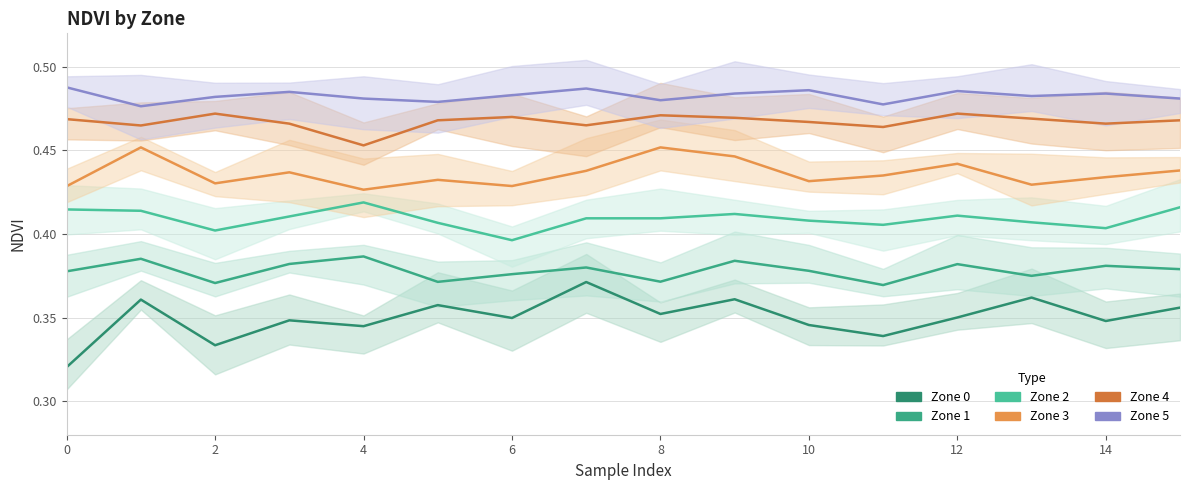

Which series has the largest total across all categories?

Zone 5